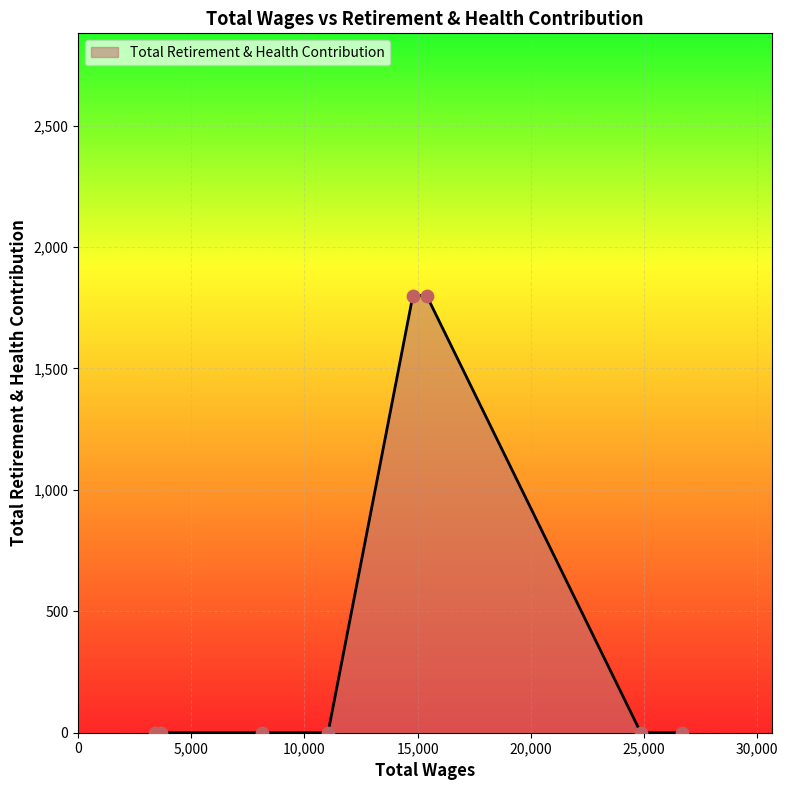

True or false: there are more than 2 points higher than both neighbors.

False